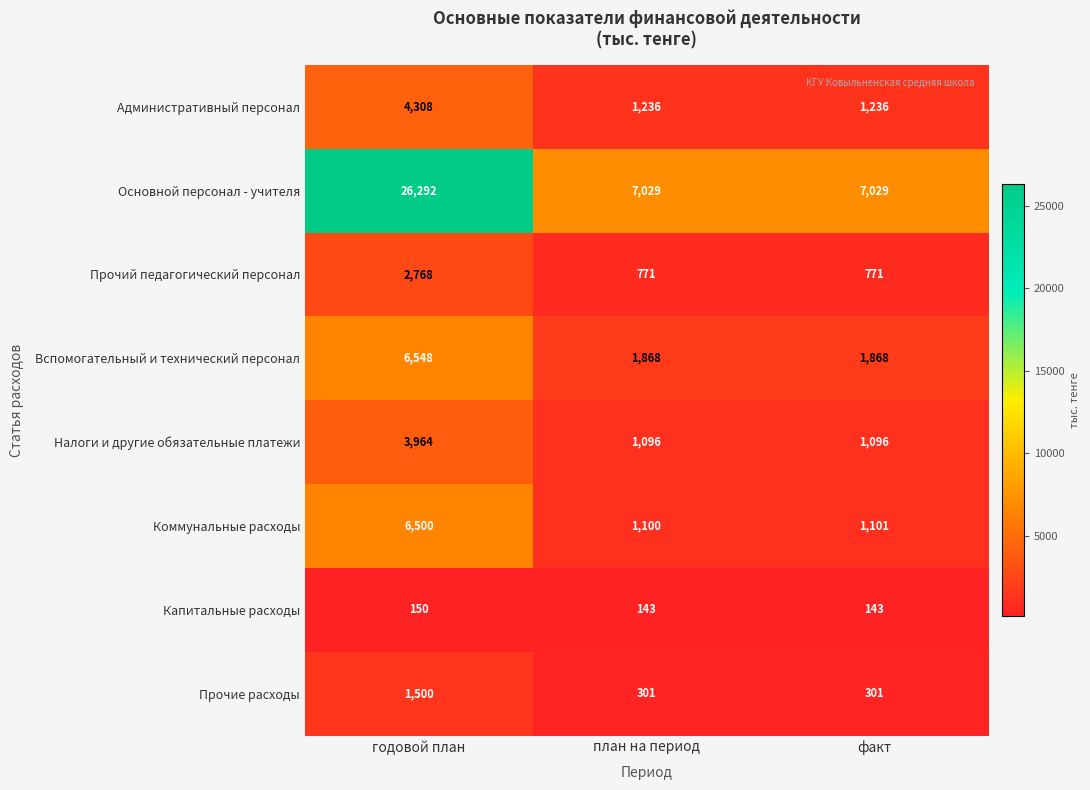

Rank the series at годовой план from lowest to highest value.

Капитальные расходы, Прочие расходы, Прочий педагогический персонал, Налоги и другие обязательные платежи, Административный персонал, Коммунальные расходы, Вспомогательный и технический персонал, Основной персонал - учителя